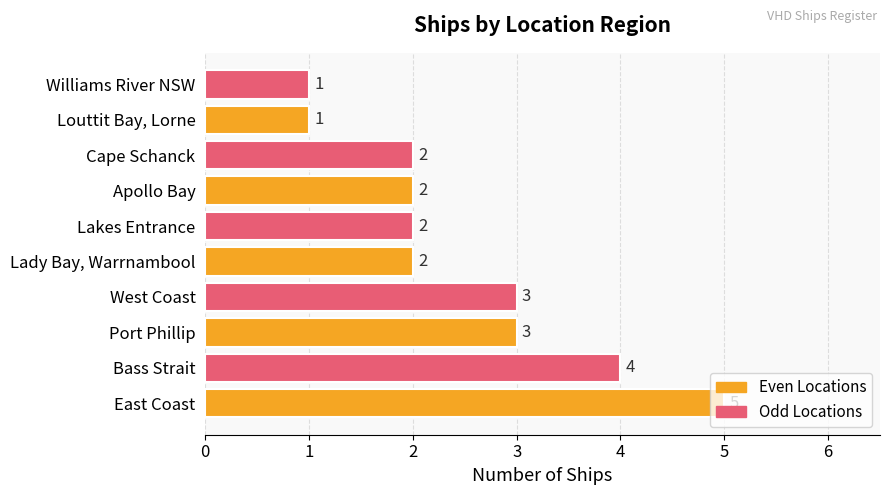

Between Bass Strait and East Coast, which is larger?

East Coast